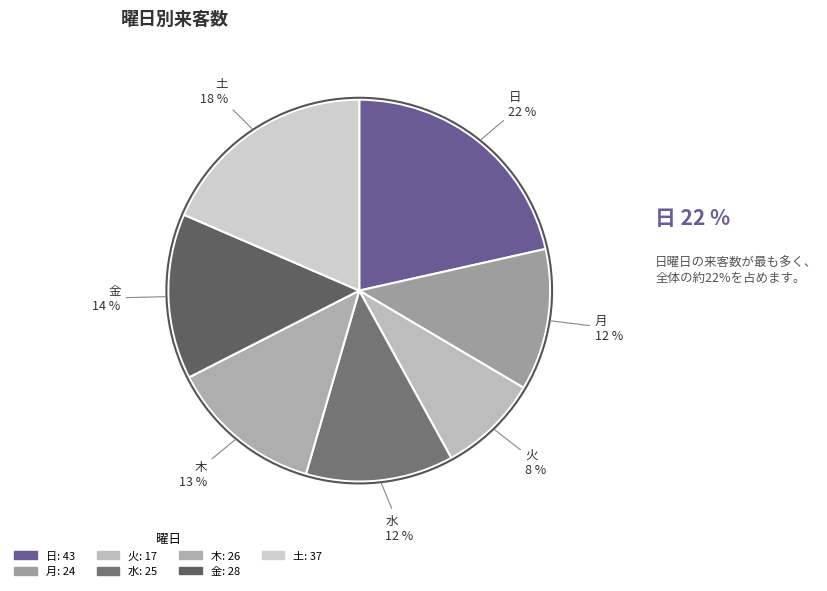

Is there any slice that represents more than half of the pie?

No